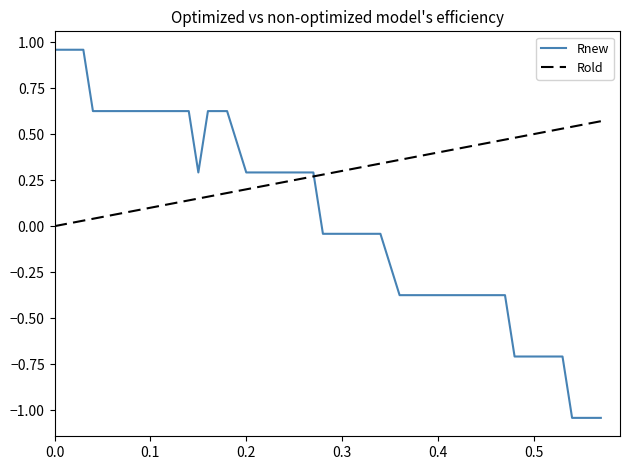

How many values in the Rnew series exceed 0?

18